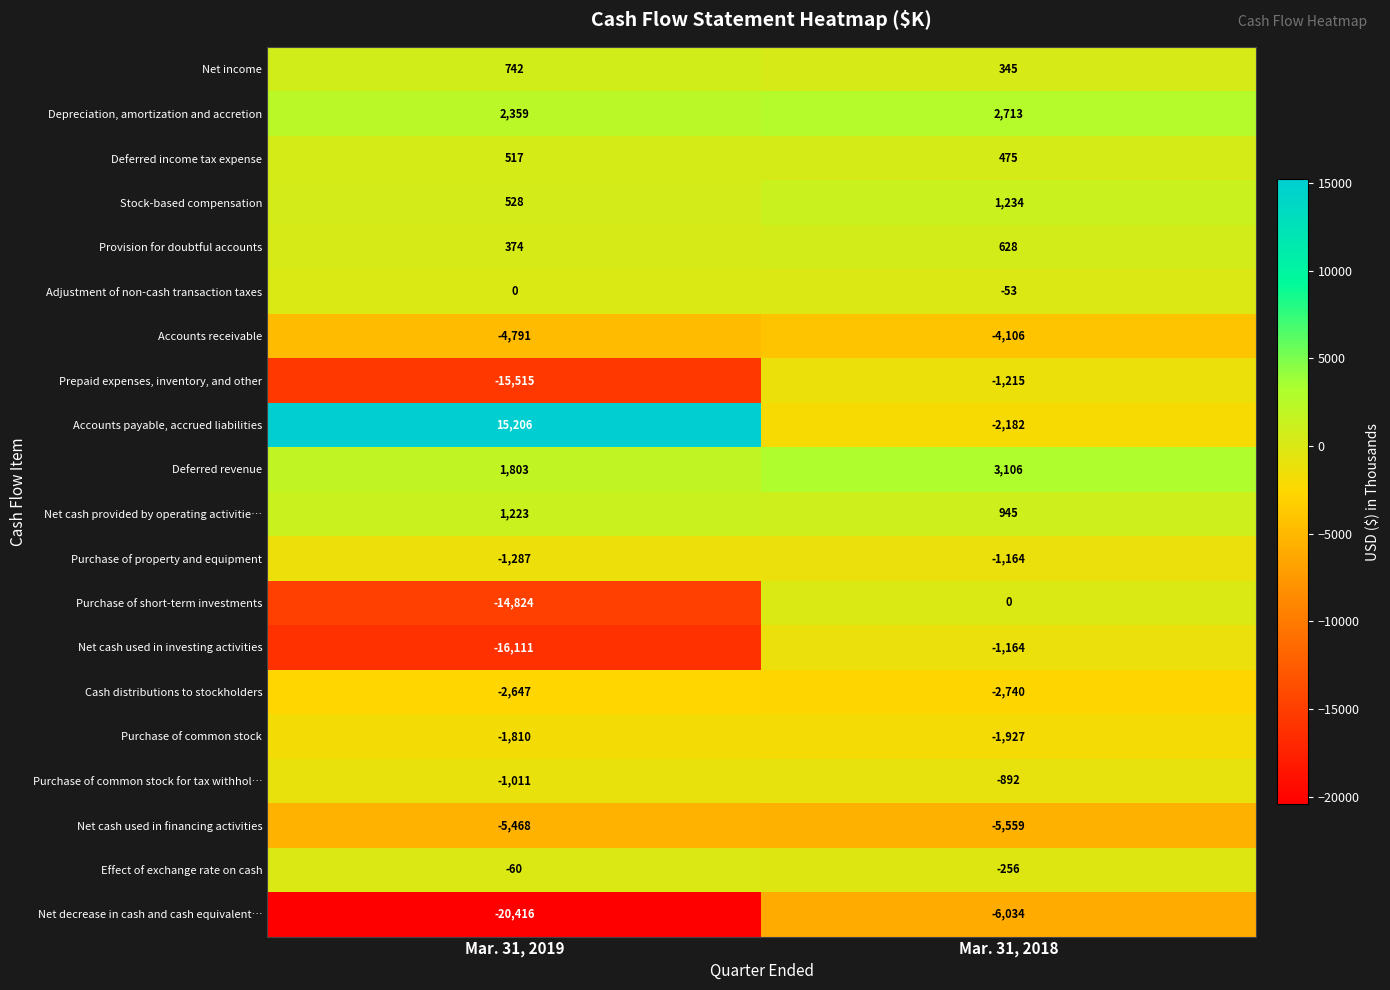

What is the approximate value of Purchase of common stock for tax withhol… at Mar. 31, 2019, to the nearest 10?

-1010